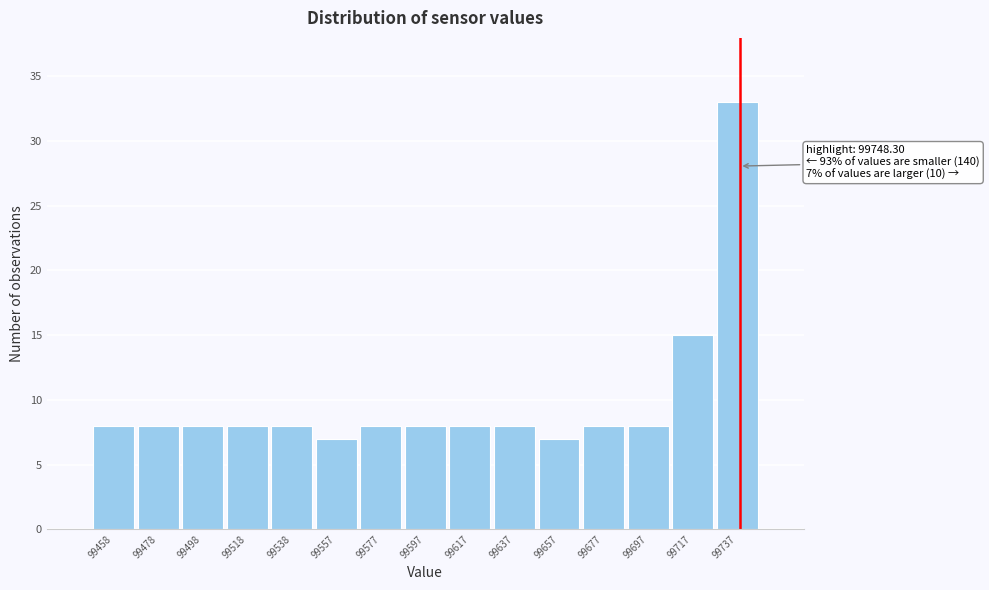

Reading left to right, list all the values displayed in this chart.

99458=8	99478=8	99498=8	99518=8	99538=8	99557=7	99577=8	99597=8	99617=8	99637=8	99657=7	99677=8	99697=8	99717=15	99737=33